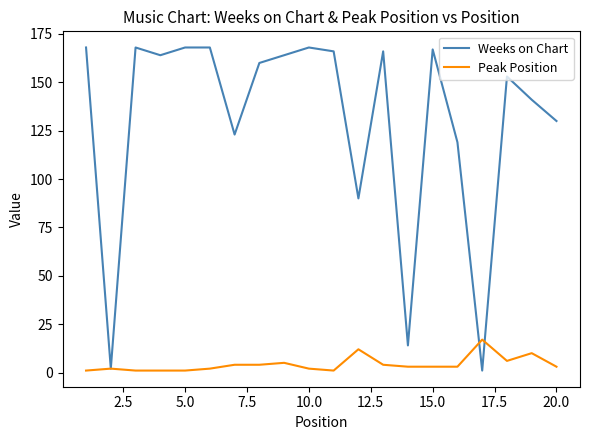

How many categories are shown in the chart?

20